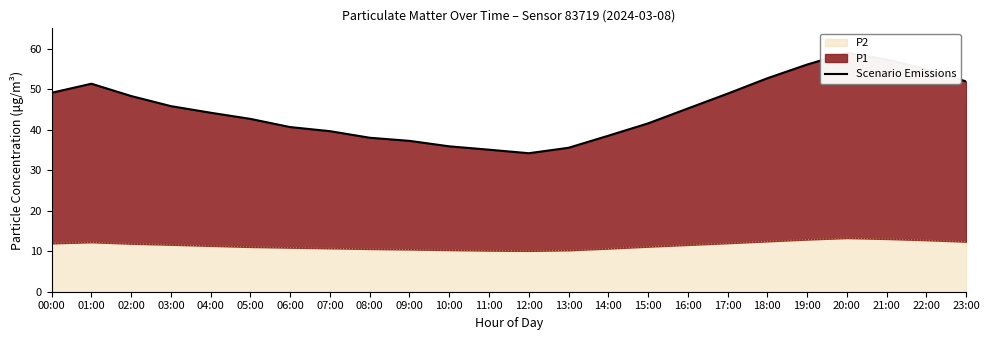

List the labels in order of value, smallest first.

12:00, 11:00, 13:00, 10:00, 09:00, 08:00, 14:00, 07:00, 06:00, 15:00, 05:00, 04:00, 16:00, 03:00, 02:00, 17:00, 00:00, 01:00, 23:00, 18:00, 22:00, 19:00, 21:00, 20:00